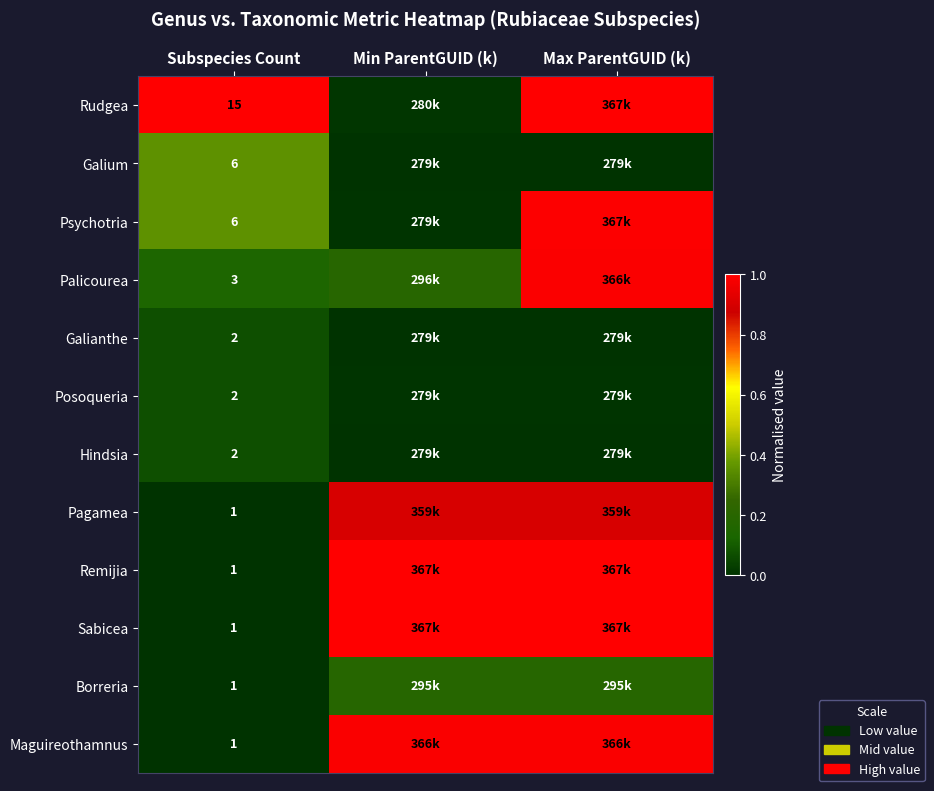

Is the value of Sabicea at Subspecies Count greater than the value of Galianthe at Subspecies Count?

No